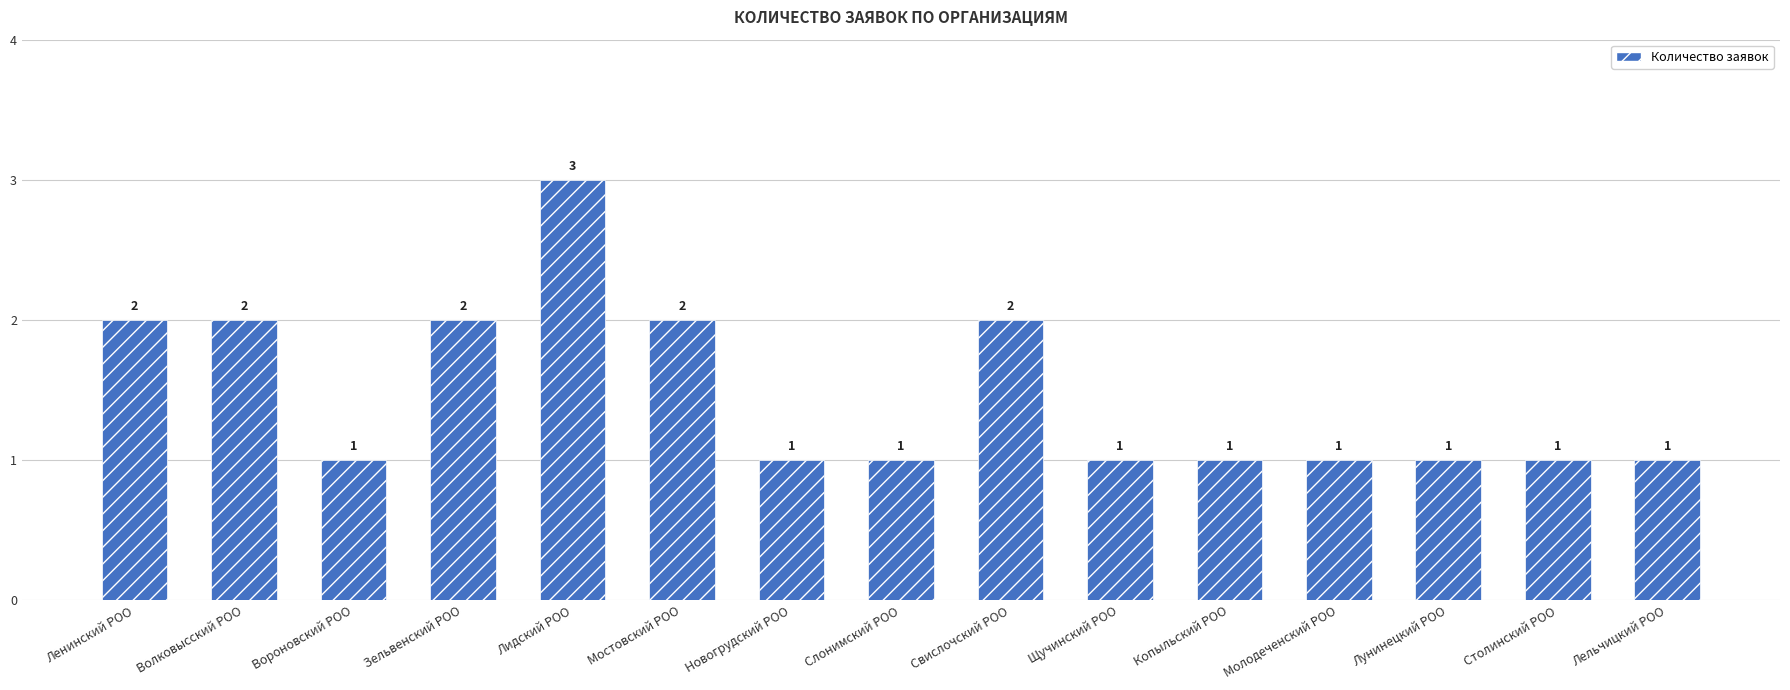

Reading left to right, list all the values displayed in this chart.

Ленинский РОО=2	Волковысский РОО=2	Вороновский РОО=1	Зельвенский РОО=2	Лидский РОО=3	Мостовский РОО=2	Новогрудский РОО=1	Слонимский РОО=1	Свислочский РОО=2	Щучинский РОО=1	Копыльский РОО=1	Молодеченский РОО=1	Лунинецкий РОО=1	Столинский РОО=1	Лельчицкий РОО=1